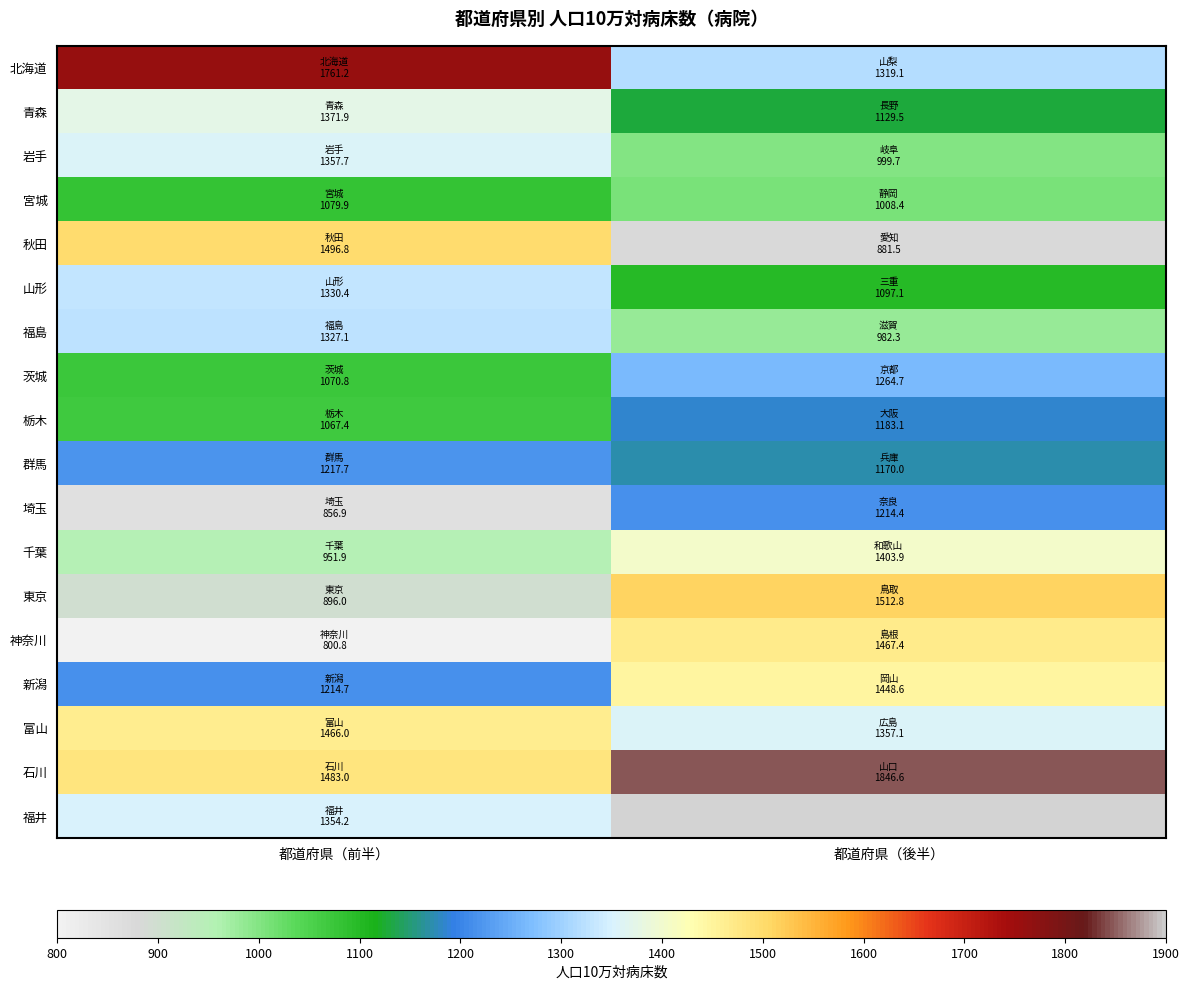

What is the sum of the 新潟 values at 都道府県（前半） and 都道府県（後半）?

2663.3